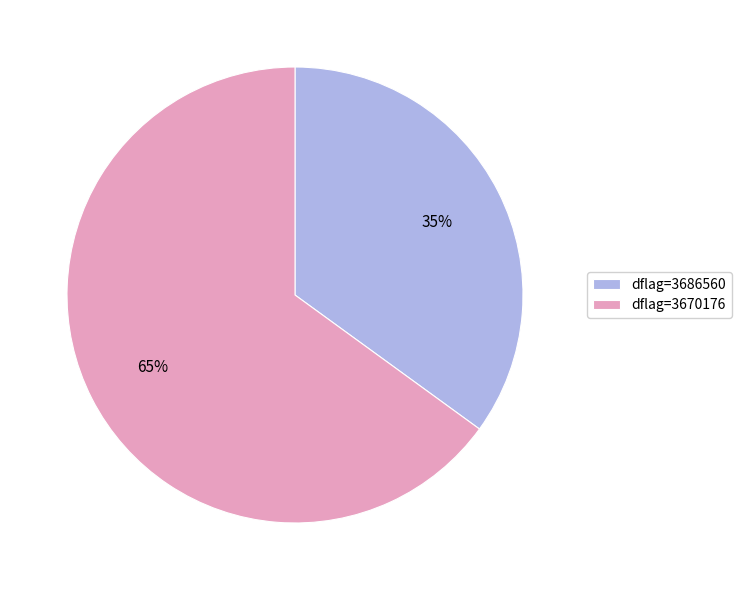

Between dflag=3670176 and dflag=3686560, which is larger?

dflag=3670176